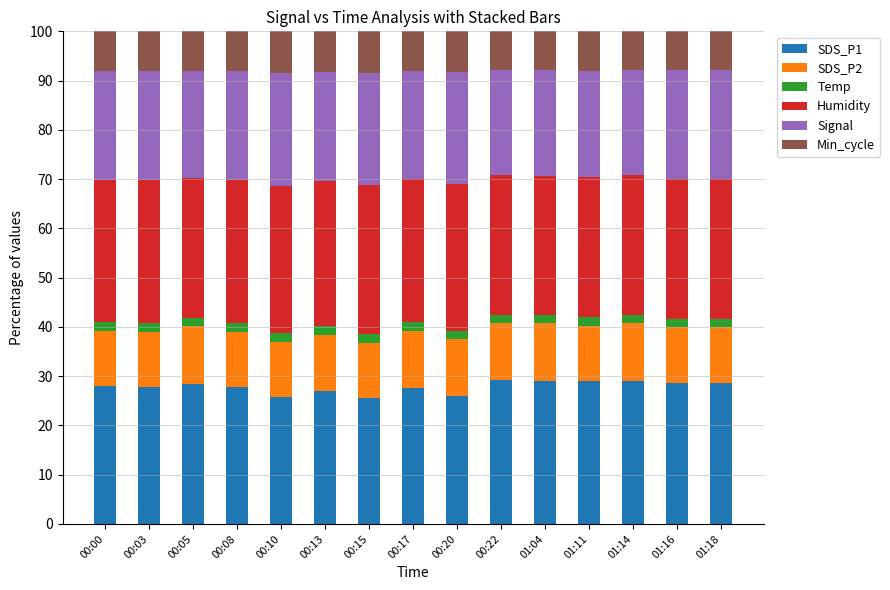

True or false: SDS_P1 has a value of 15.4 at 01:14.

False